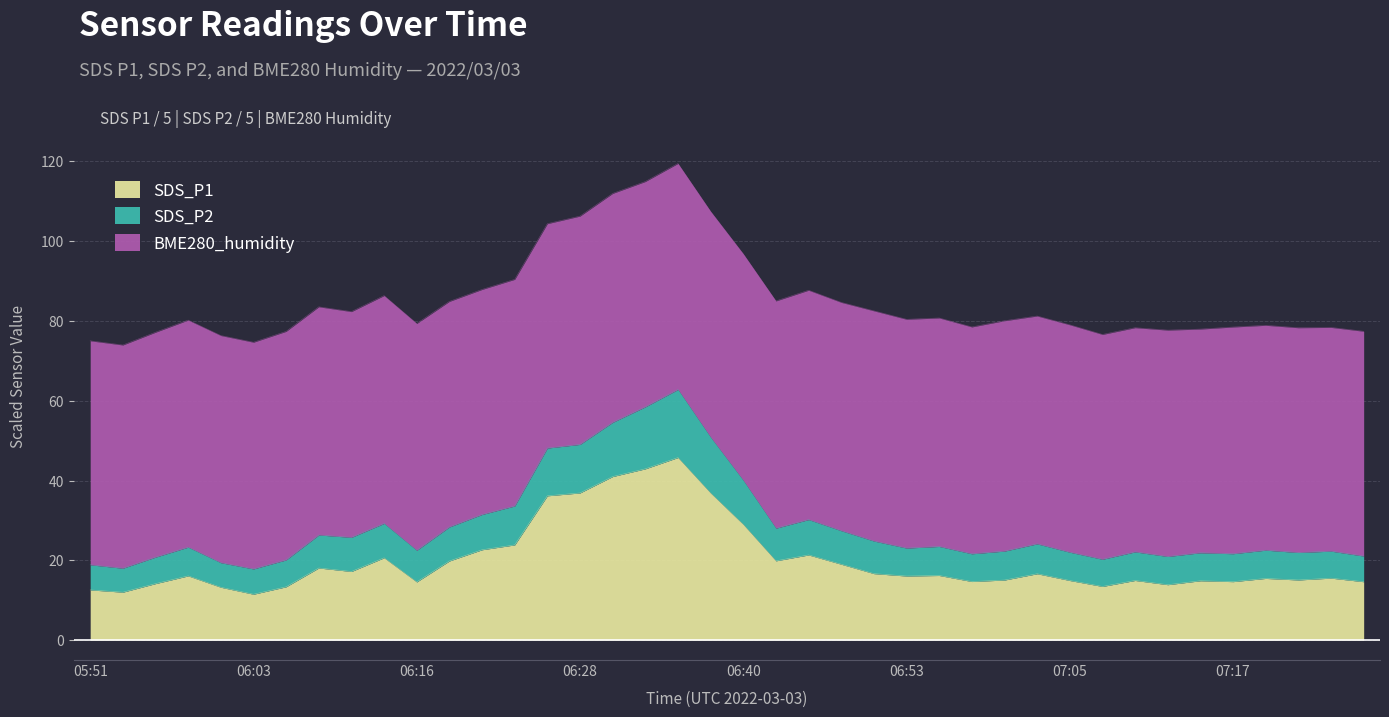

True or false: SDS_P2 has a value of 100.4 at 06:33.

False